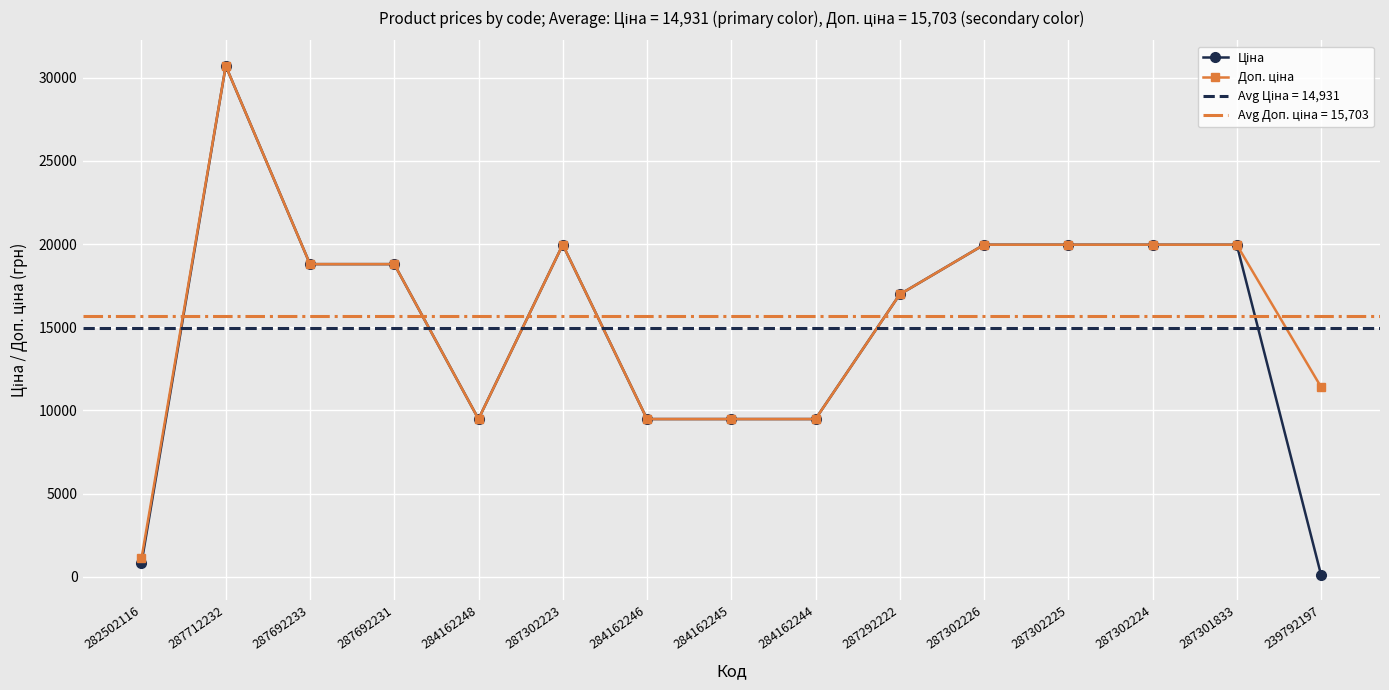

Reading right to left, transcribe all the data shown in this chart.

Ціна: 114.1	19964.2	19964.2	19964.2	19964.2	16976.3	9480.1	9480.1	9480.1	19964.2	9480.1	18796.8	18796.8	30717.1	818.5
Доп. ціна: 11410.0	19964.2	19964.2	19964.2	19964.2	16976.3	9480.1	9480.1	9480.1	19964.2	9480.1	18796.8	18796.8	30717.1	1109.2